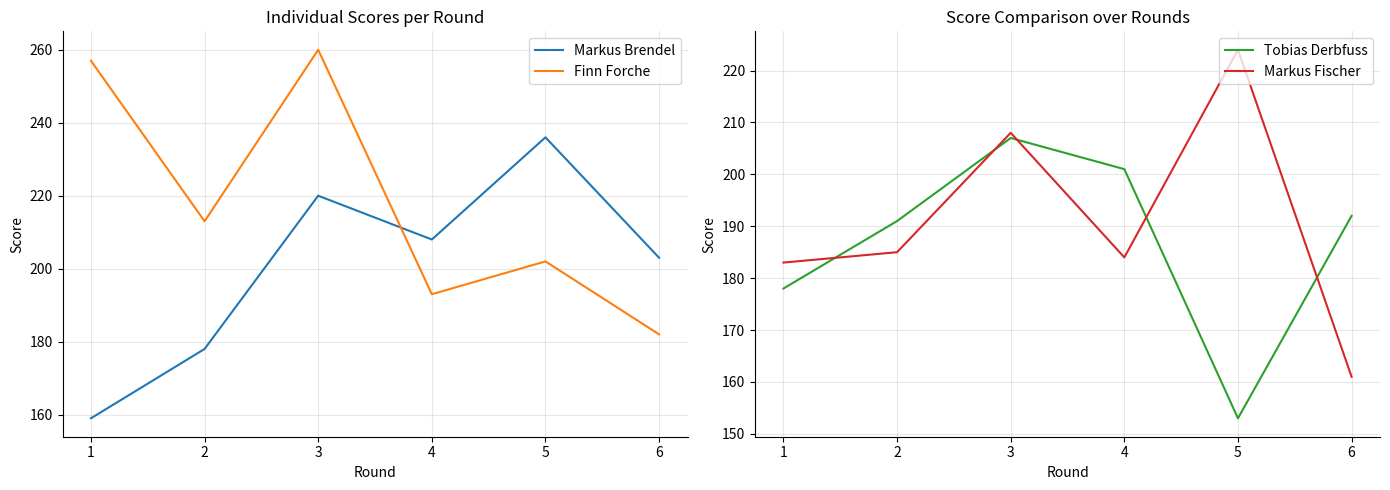

How many interior local valleys does the Markus Fischer series have?

1